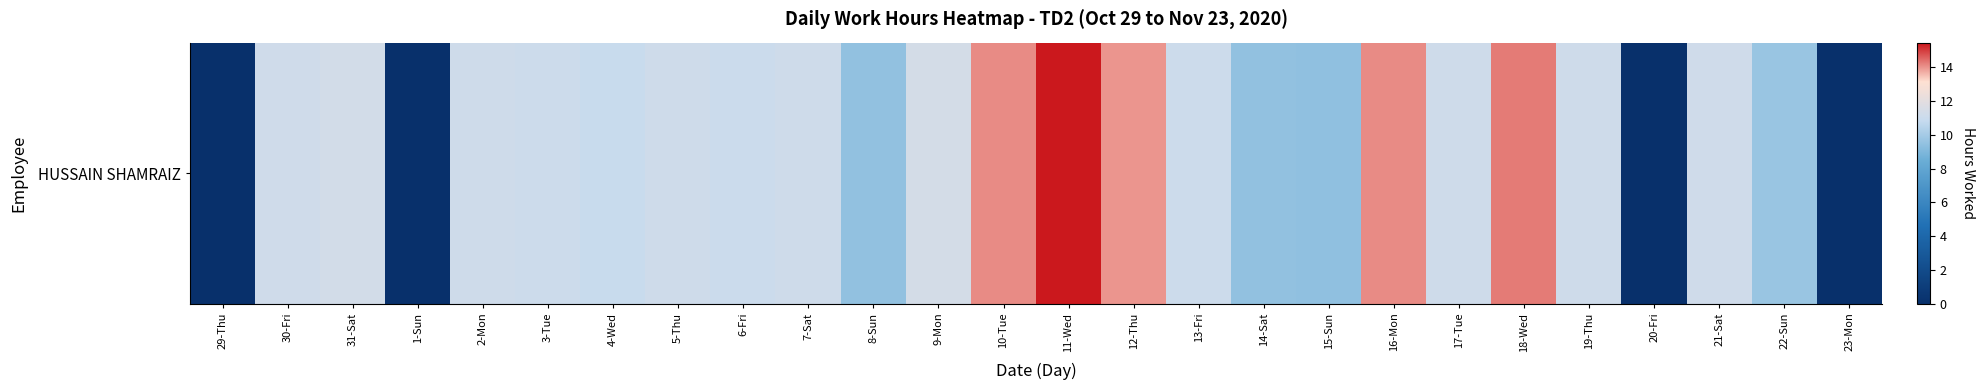

What is the ratio of the value at 5-Thu to the value at 19-Thu?

1.0